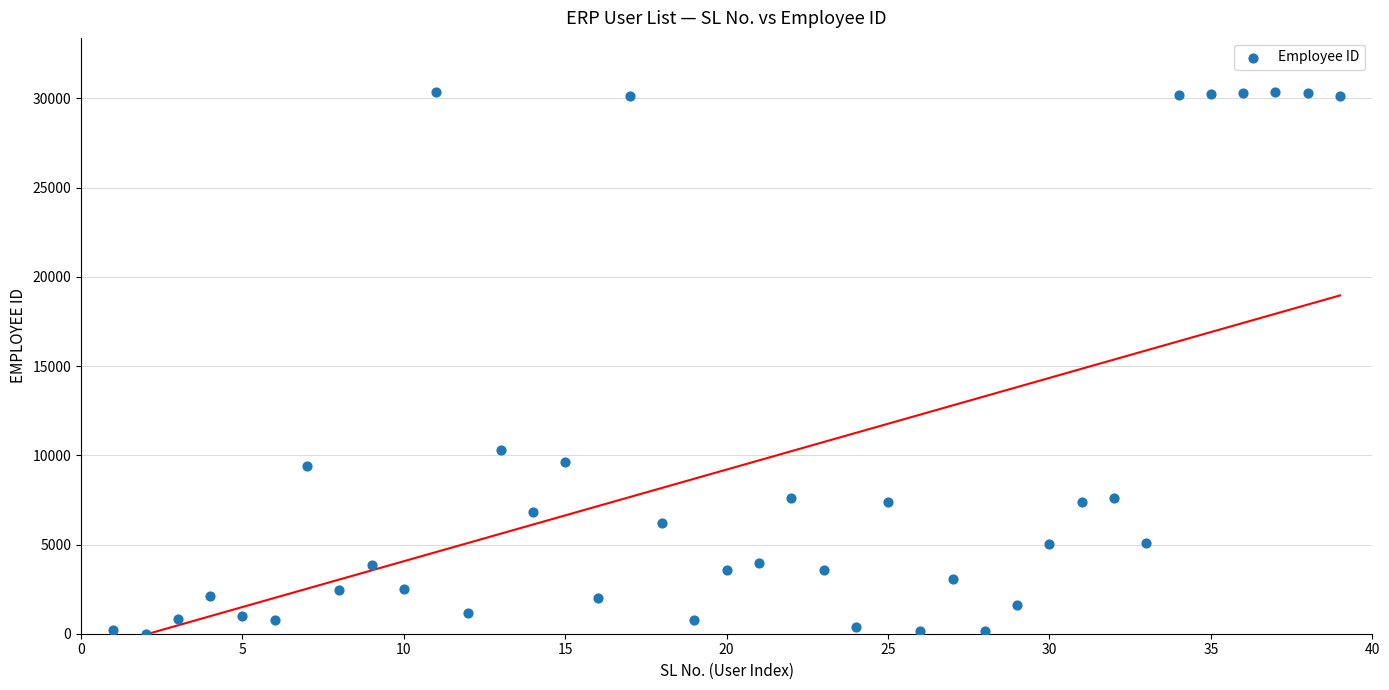

What is the range of Y values (max minus min)?

30355